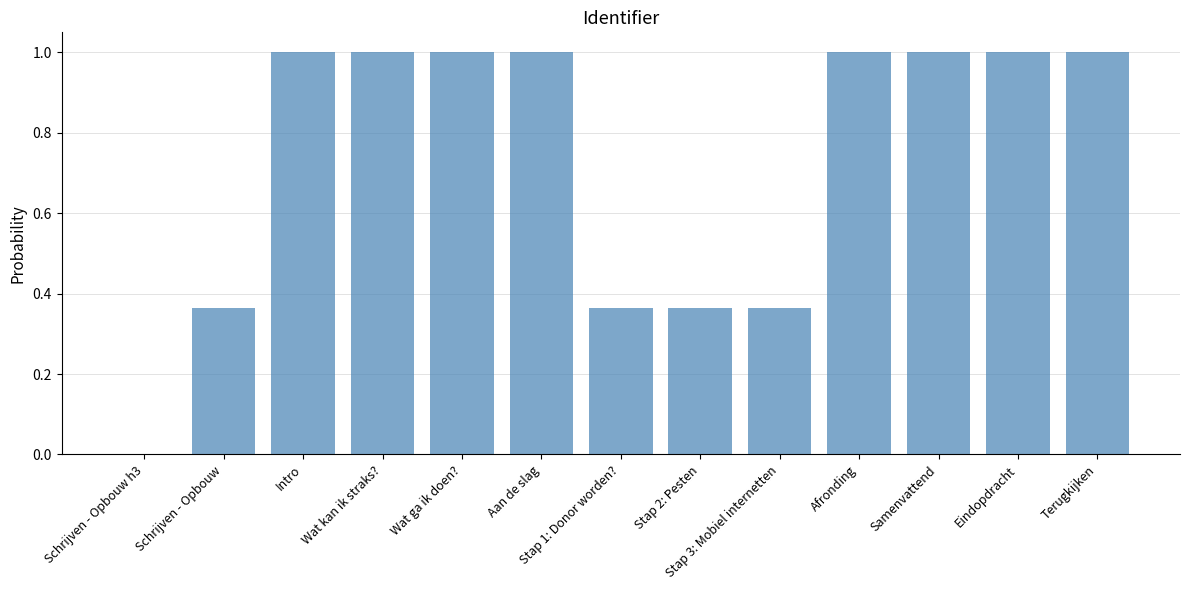

What is the sum of the values at Aan de slag and Samenvattend?

2.0